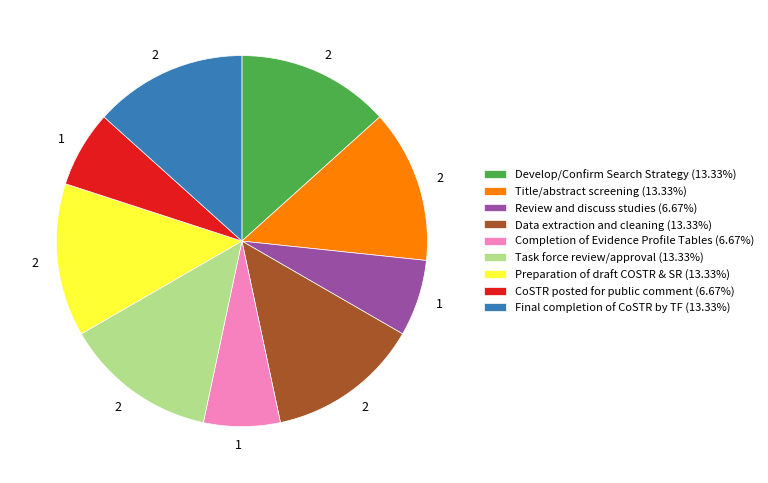

Combined, do Develop/Confirm Search Strategy and CoSTR posted for public comment account for over 50%?

No